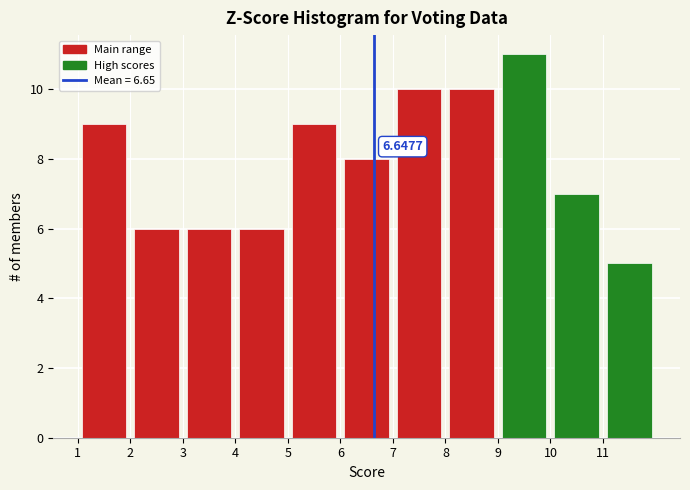

Over which range of the x-axis is the bar tallest?

9 to 10